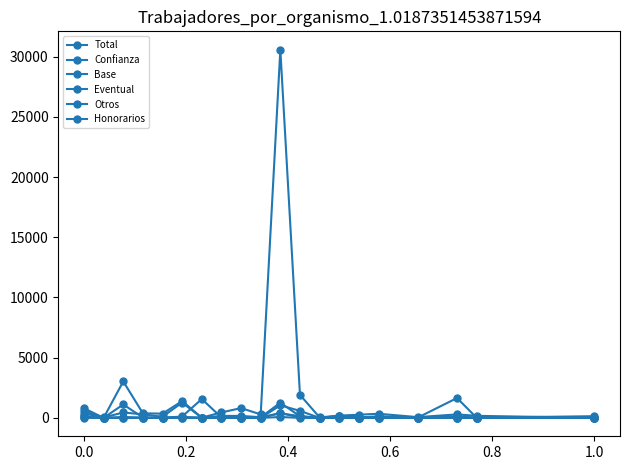

How many data points in Base are less than 341?

10